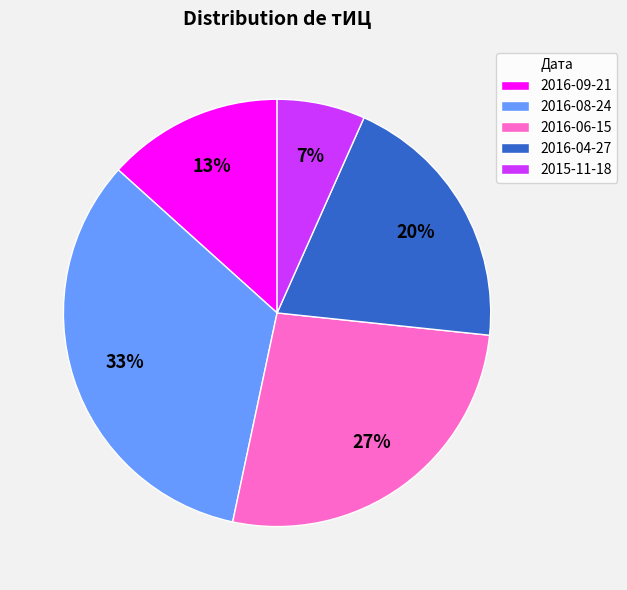

To the nearest percent, what is the difference between the 2016-04-27 and 2016-09-21 slice percentages?

7%